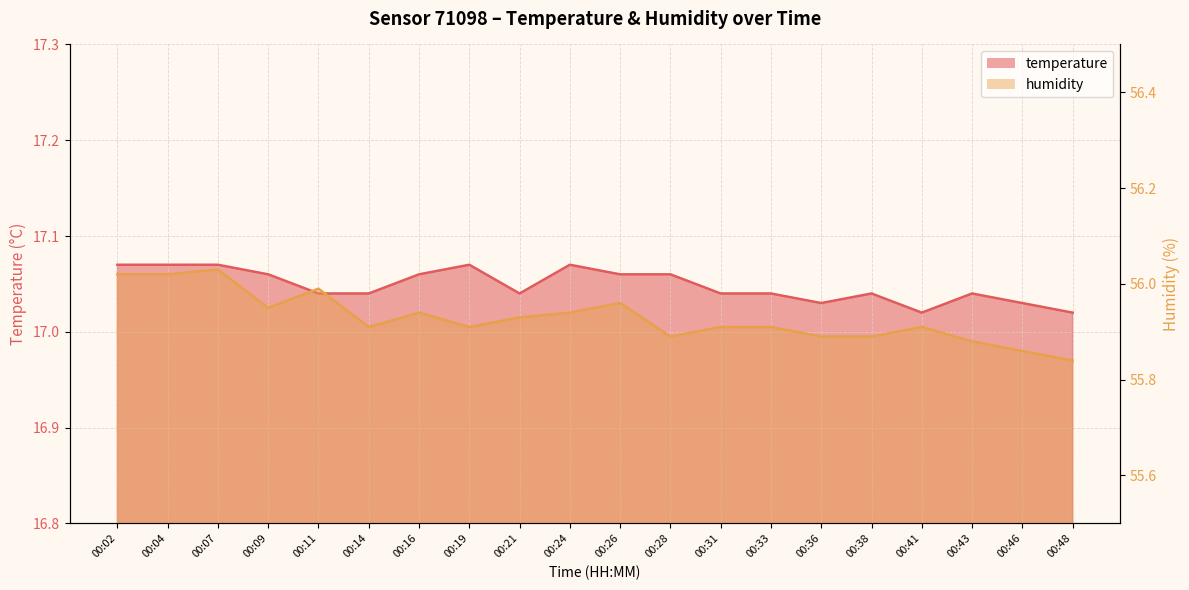

The temperature series shows 17.1 at 00:19. True or false?

True